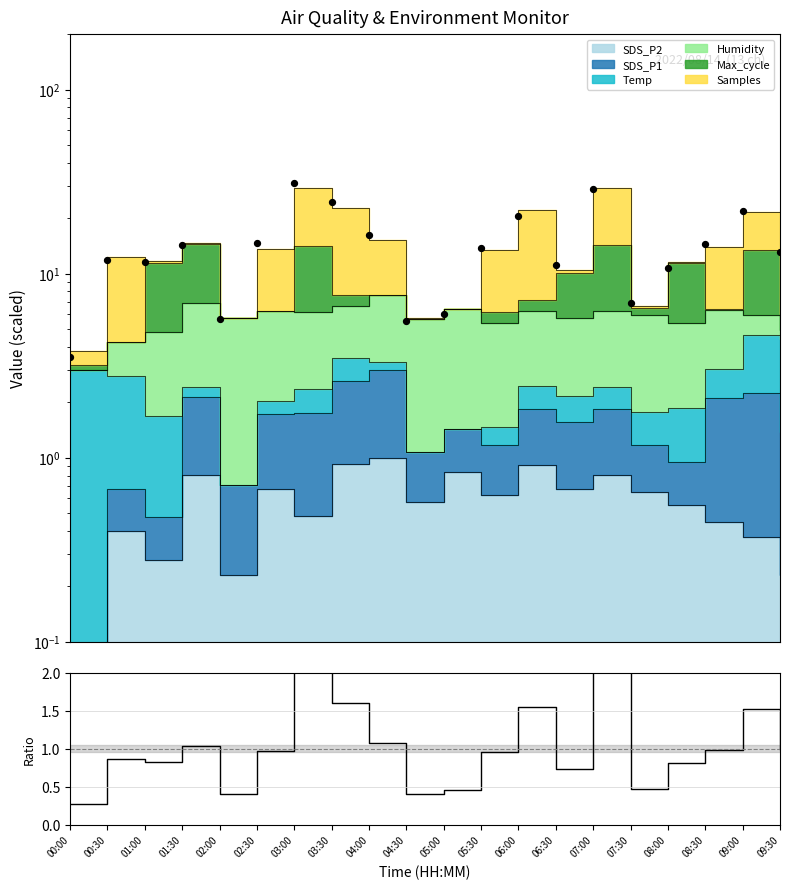

Between 00:00 and 05:30, which is larger?

05:30